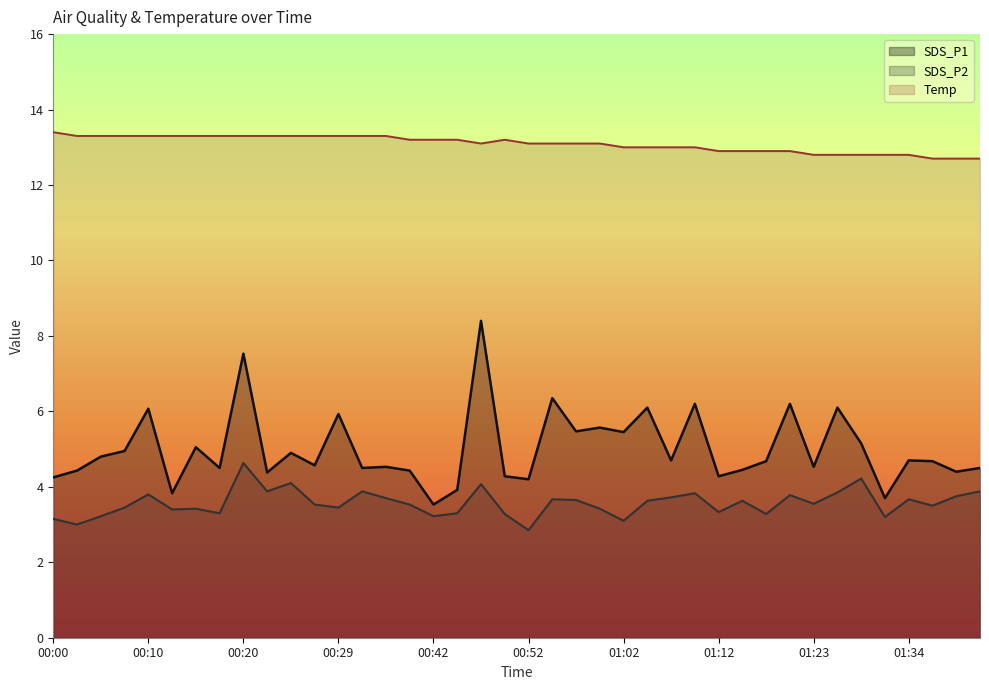

What position from the left is 01:12?

29